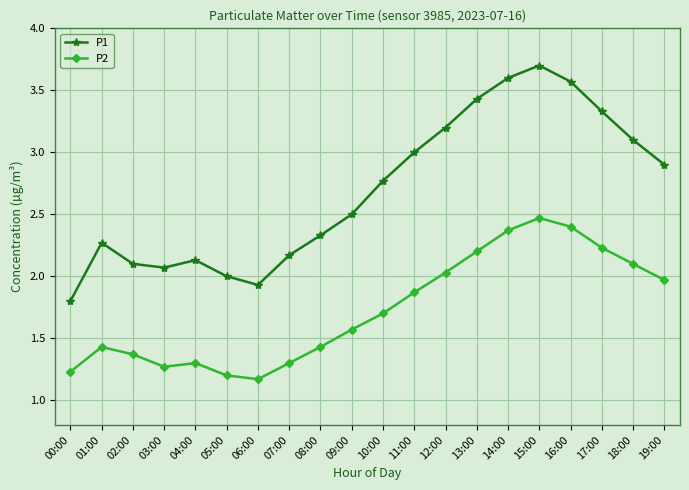

True or false: P1 has more than 0 points higher than both neighbors.

True